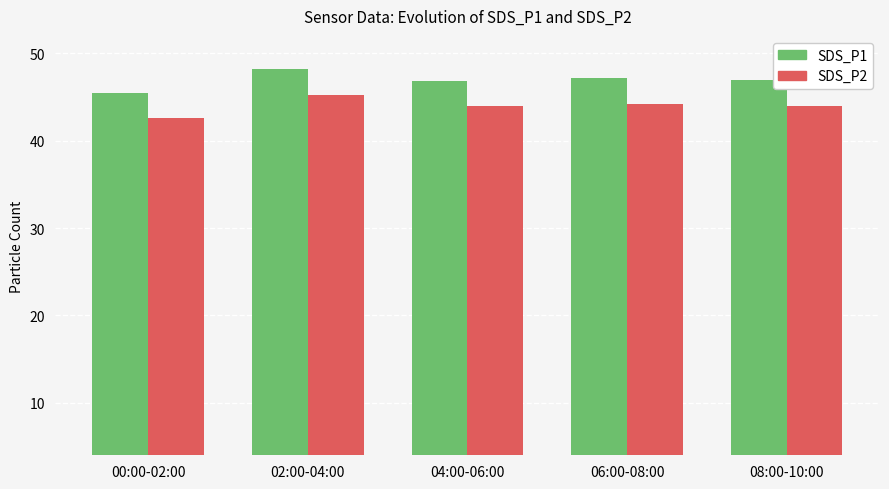

Is the value of SDS_P1 at 00:00-02:00 greater than the value of SDS_P2 at 04:00-06:00?

Yes